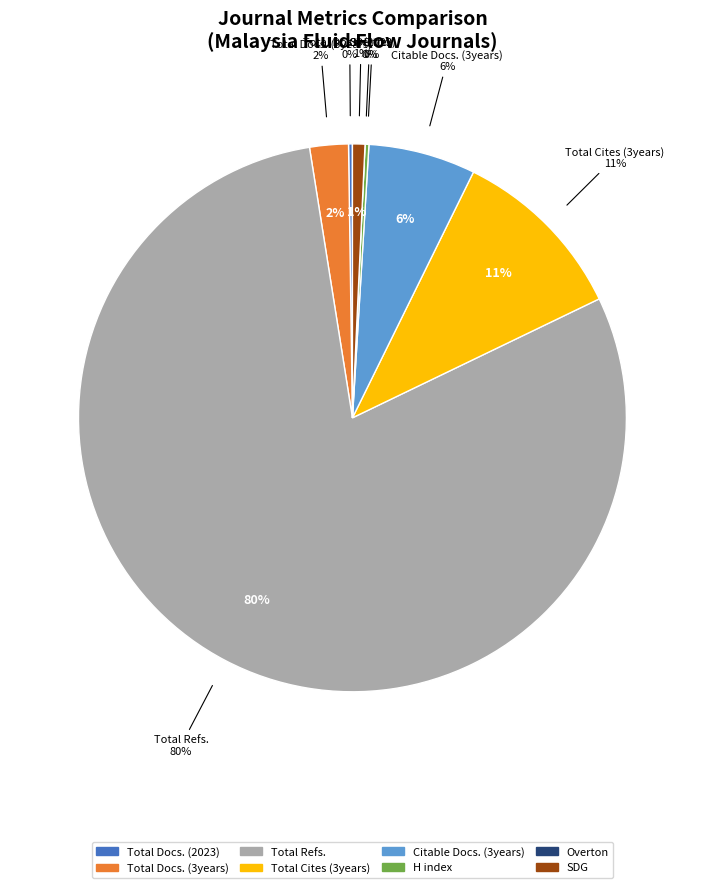

Which category accounts for the majority?

Total Refs.